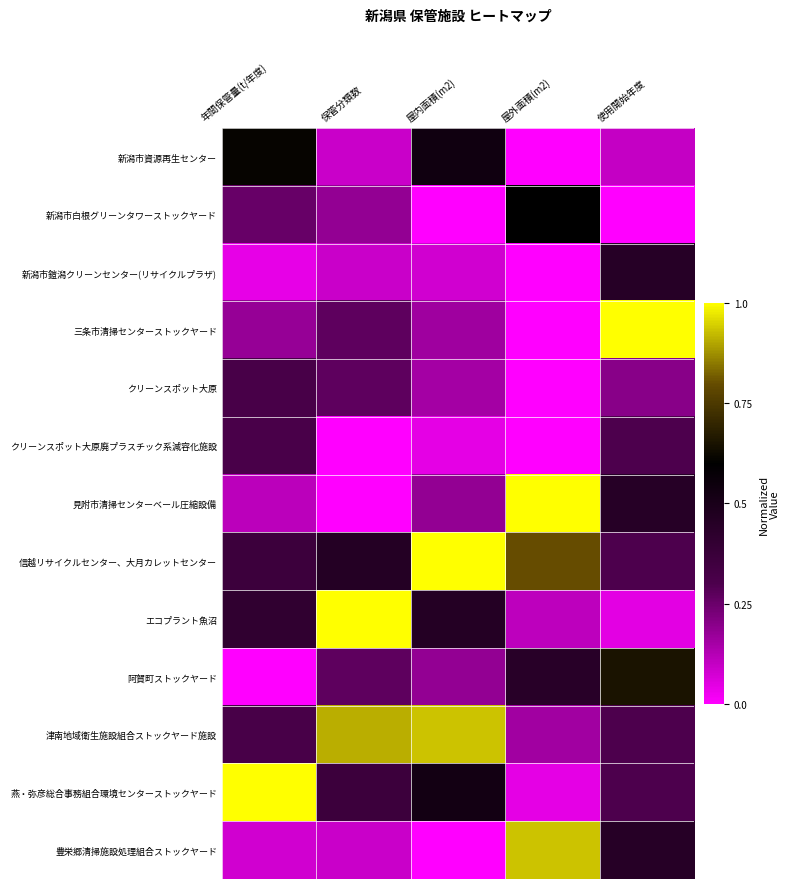

Reading right to left, list all the values displayed in this chart.

新潟市資源再生センター: 使用開始年度=0.1	屋外面積(m2)=0.0	屋内面積(m2)=0.5	保管分類数=0.1	年間保管量(t/年度)=0.6
新潟市白根グリーンタワーストックヤード: 使用開始年度=0.0	屋外面積(m2)=0.6	屋内面積(m2)=0.0	保管分類数=0.2	年間保管量(t/年度)=0.3
新潟市鎧潟クリーンセンター(リサイクルプラザ): 使用開始年度=0.5	屋外面積(m2)=0.0	屋内面積(m2)=0.1	保管分類数=0.1	年間保管量(t/年度)=0.0
三条市清掃センターストックヤード: 使用開始年度=1.0	屋外面積(m2)=0.0	屋内面積(m2)=0.2	保管分類数=0.3	年間保管量(t/年度)=0.2
クリーンスポット大原: 使用開始年度=0.2	屋外面積(m2)=0.0	屋内面積(m2)=0.2	保管分類数=0.3	年間保管量(t/年度)=0.3
クリーンスポット大原廃プラスチック系減容化施設: 使用開始年度=0.3	屋外面積(m2)=0.0	屋内面積(m2)=0.0	保管分類数=0.0	年間保管量(t/年度)=0.3
見附市清掃センターベール圧縮設備: 使用開始年度=0.5	屋外面積(m2)=1.0	屋内面積(m2)=0.2	保管分類数=0.0	年間保管量(t/年度)=0.1
信越リサイクルセンター、大月カレットセンター: 使用開始年度=0.3	屋外面積(m2)=0.8	屋内面積(m2)=1.0	保管分類数=0.5	年間保管量(t/年度)=0.4
エコプラント魚沼: 使用開始年度=0.1	屋外面積(m2)=0.1	屋内面積(m2)=0.5	保管分類数=1.0	年間保管量(t/年度)=0.4
阿賀町ストックヤード: 使用開始年度=0.7	屋外面積(m2)=0.4	屋内面積(m2)=0.2	保管分類数=0.3	年間保管量(t/年度)=0.0
津南地域衛生施設組合ストックヤード施設: 使用開始年度=0.3	屋外面積(m2)=0.2	屋内面積(m2)=0.9	保管分類数=0.9	年間保管量(t/年度)=0.3
燕・弥彦総合事務組合環境センターストックヤード: 使用開始年度=0.3	屋外面積(m2)=0.0	屋内面積(m2)=0.5	保管分類数=0.4	年間保管量(t/年度)=1.0
豊栄郷清掃施設処理組合ストックヤード: 使用開始年度=0.5	屋外面積(m2)=0.9	屋内面積(m2)=0.0	保管分類数=0.1	年間保管量(t/年度)=0.1